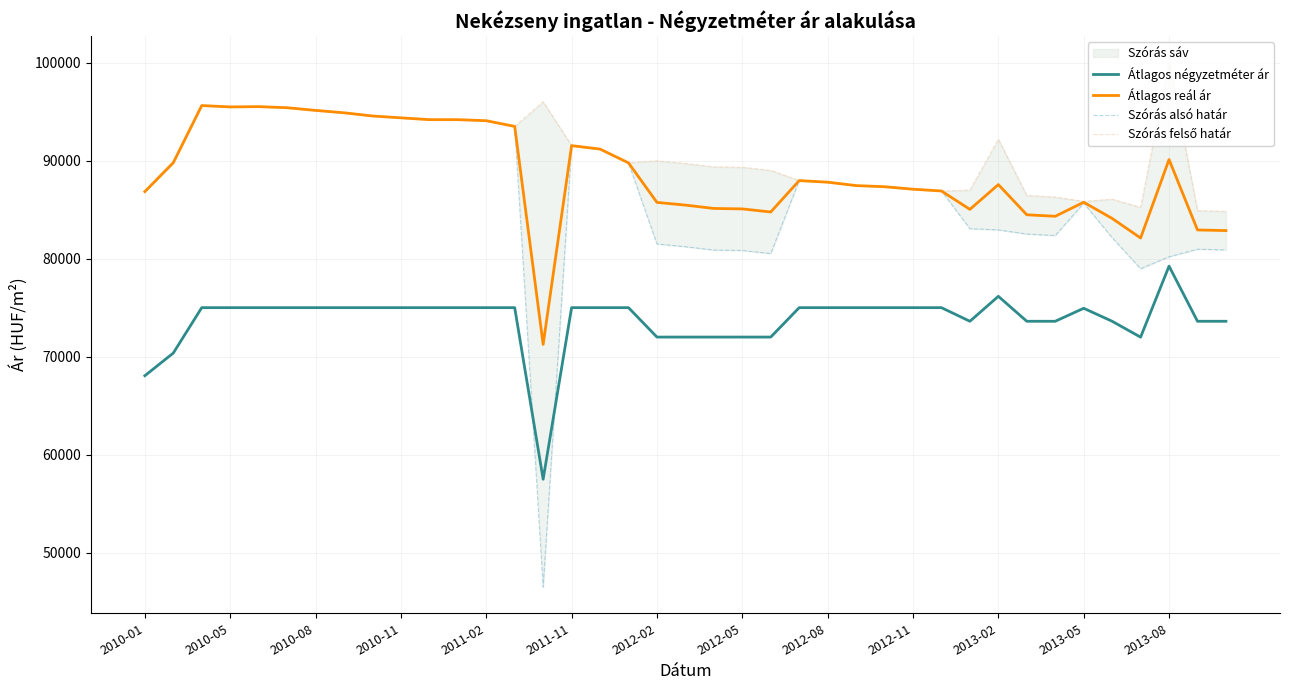

True or false: Szórás felső határ and Átlagos négyzetméter ár cross at least once.

False